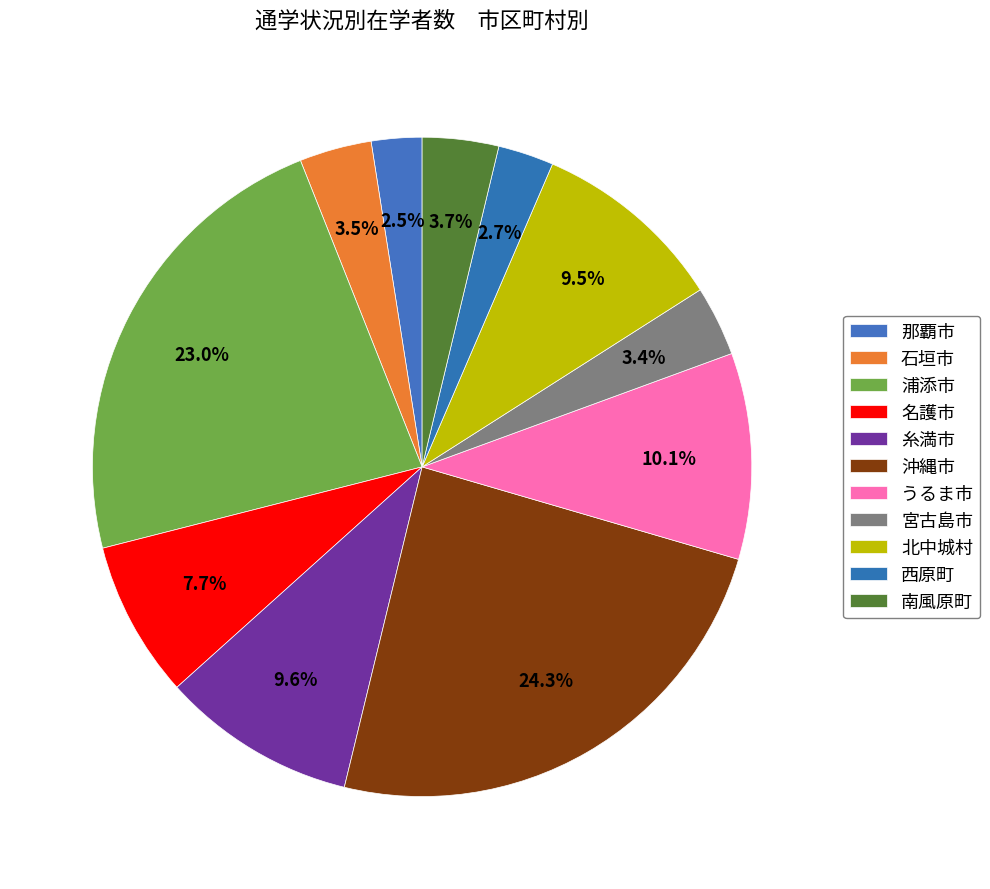

To the nearest percent, what portion does うるま市 represent?

10%